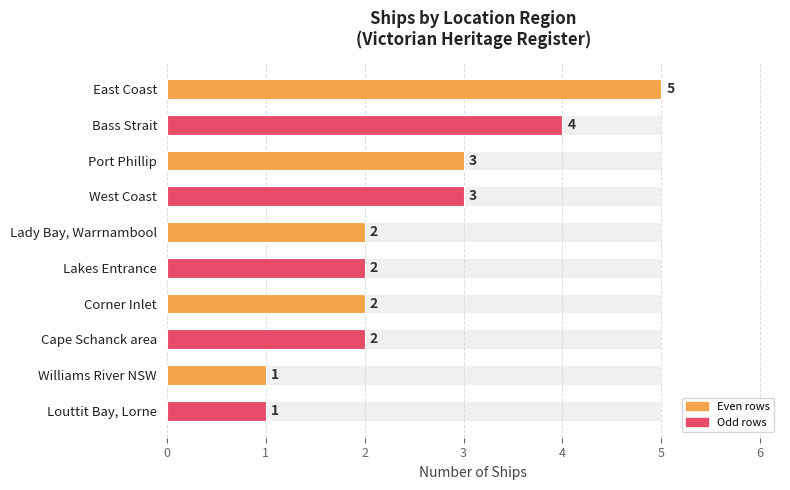

Reading left to right, transcribe all the data shown in this chart.

5	4	3	3	2	2	2	2	1	1